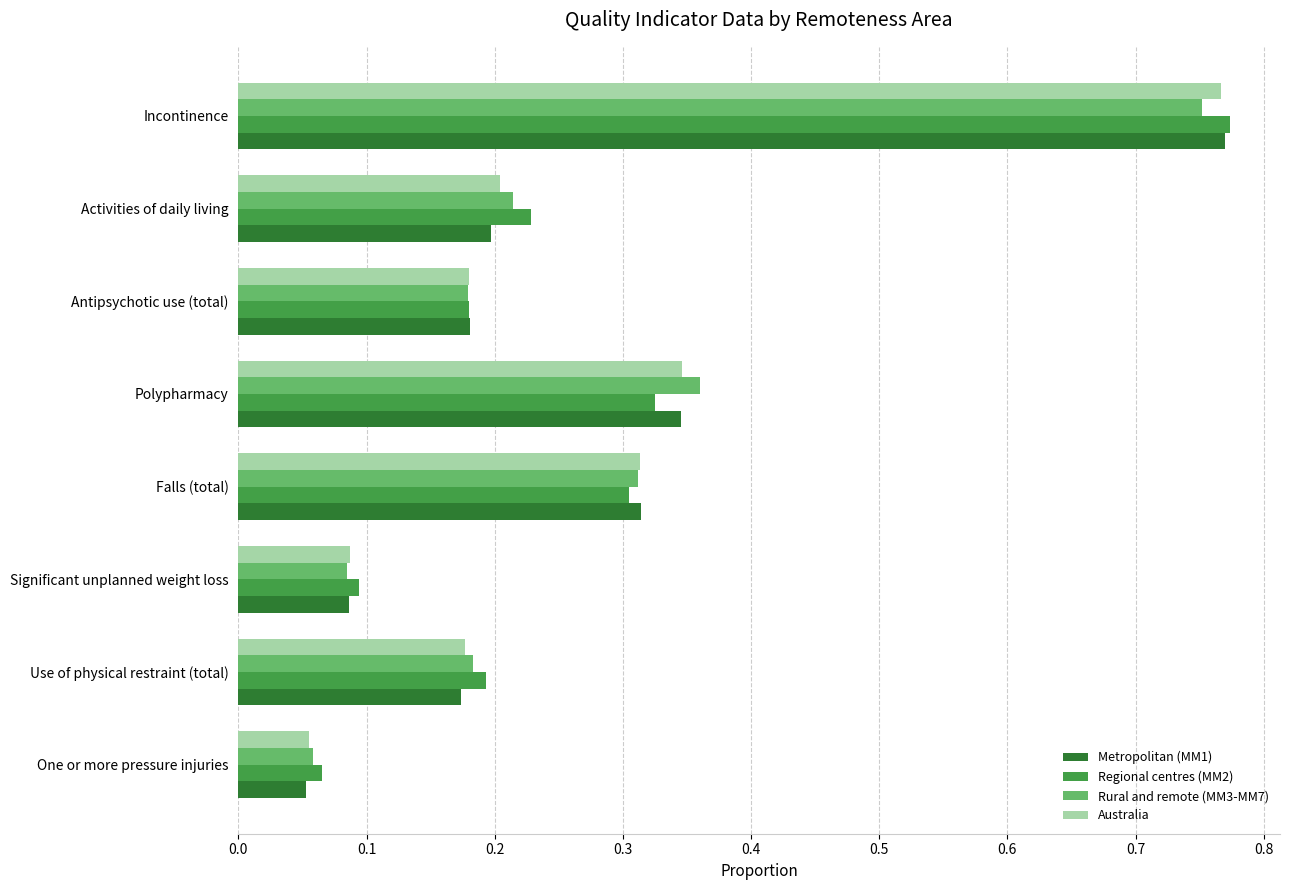

Which series changed the most between Significant unplanned weight loss and Antipsychotic use (total)?

Metropolitan (MM1)